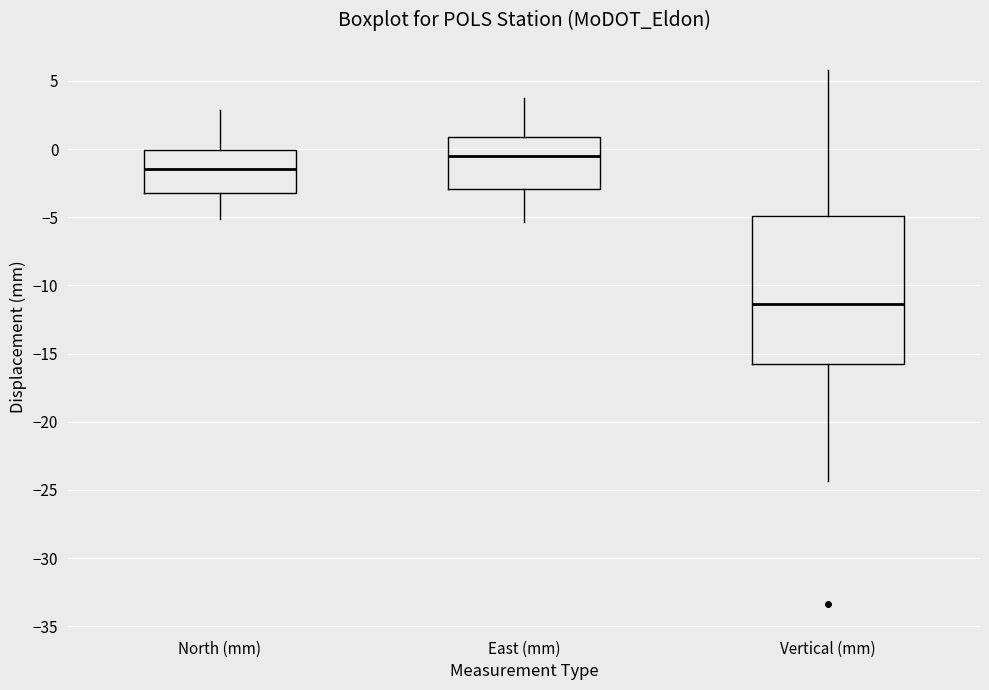

Which box is the tallest, from its lower edge to its upper edge?

Vertical (mm)